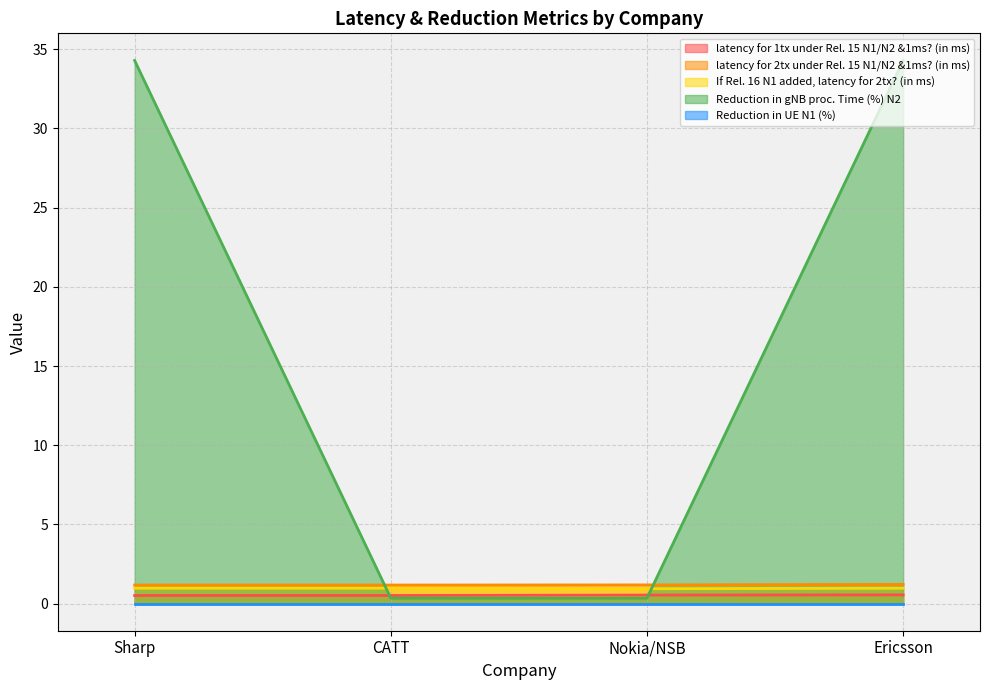

At which category is the sum across all series the highest?

Ericsson